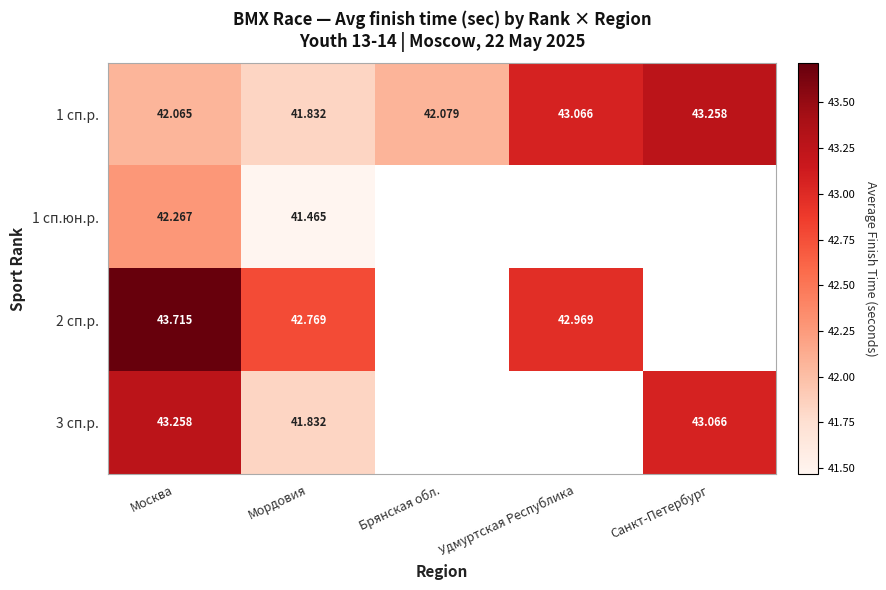

What is the difference between the second highest and second lowest values in the 1 сп.р. series?

1.0